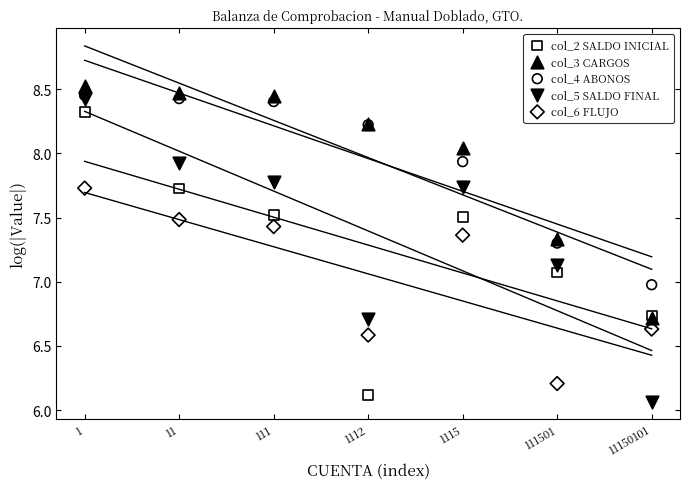

In the col_6 FLUJO series, what Y value is closest to 6?

6.2